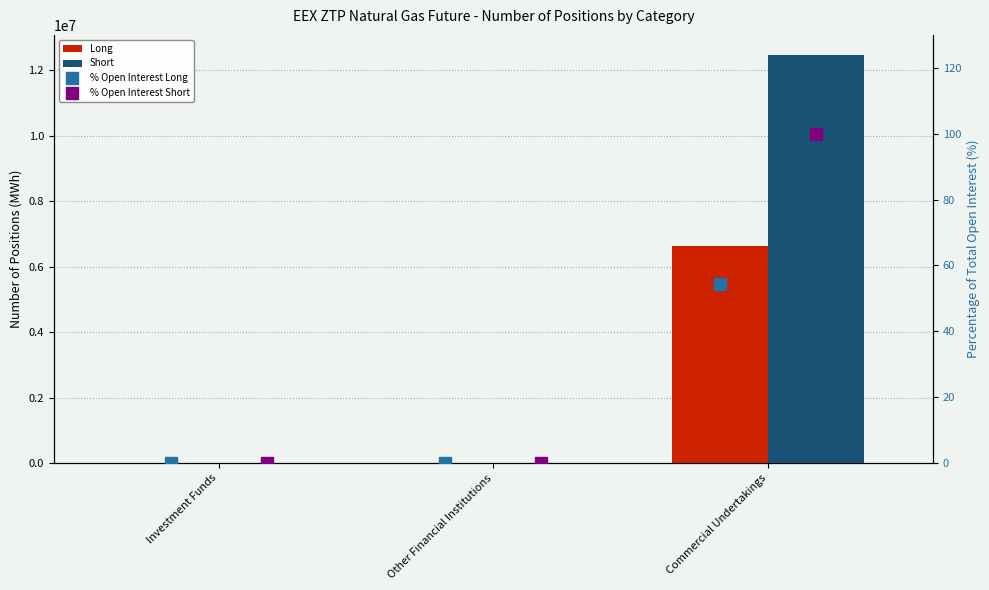

What position from the right is Investment Funds?

3